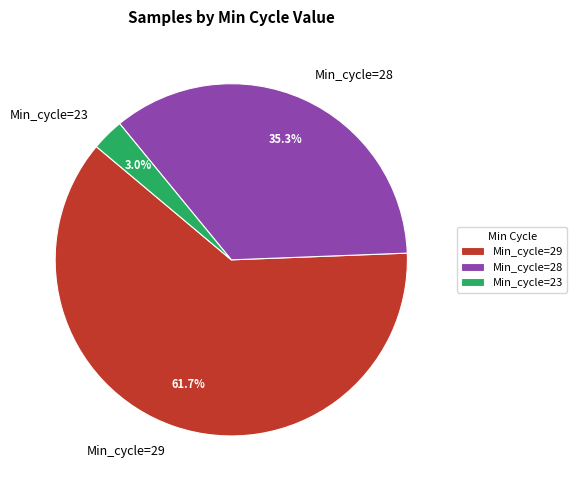

Rank the categories by value from highest to lowest.

Min_cycle=29, Min_cycle=28, Min_cycle=23